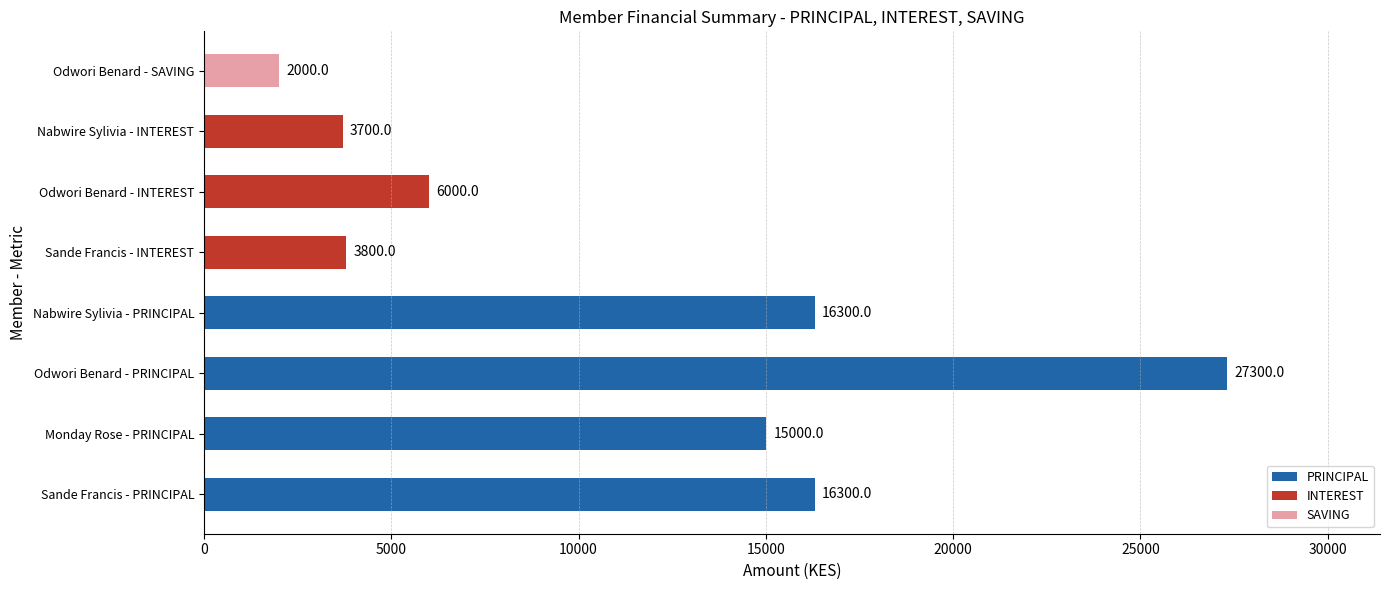

At which category does the chart reach its minimum across all series?

Odwori Benard - SAVING